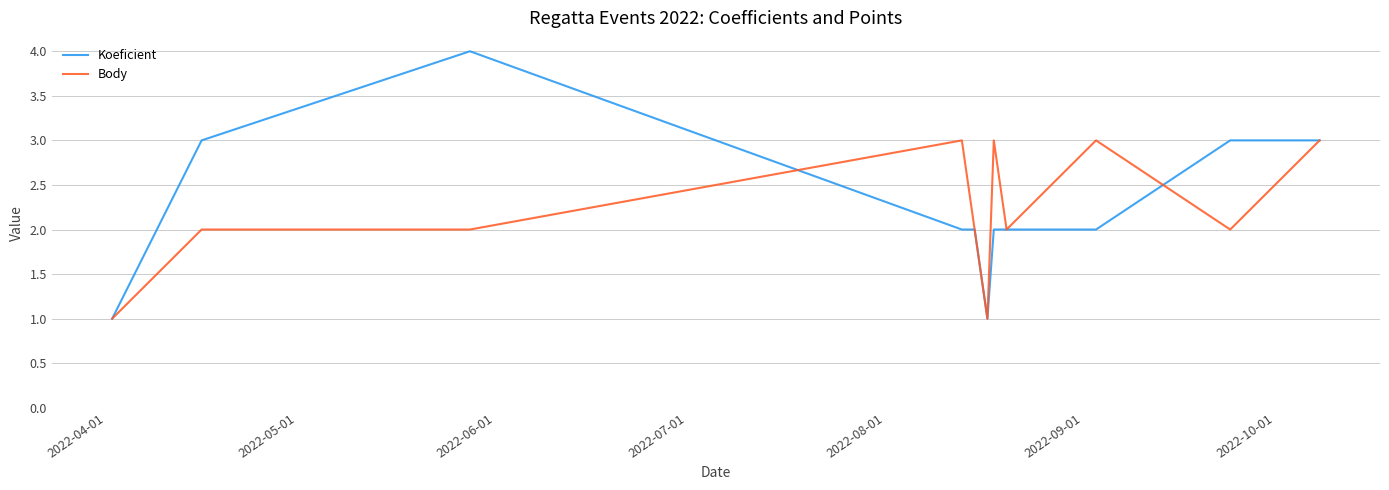

Which series has the largest range (max minus min)?

Koeficient